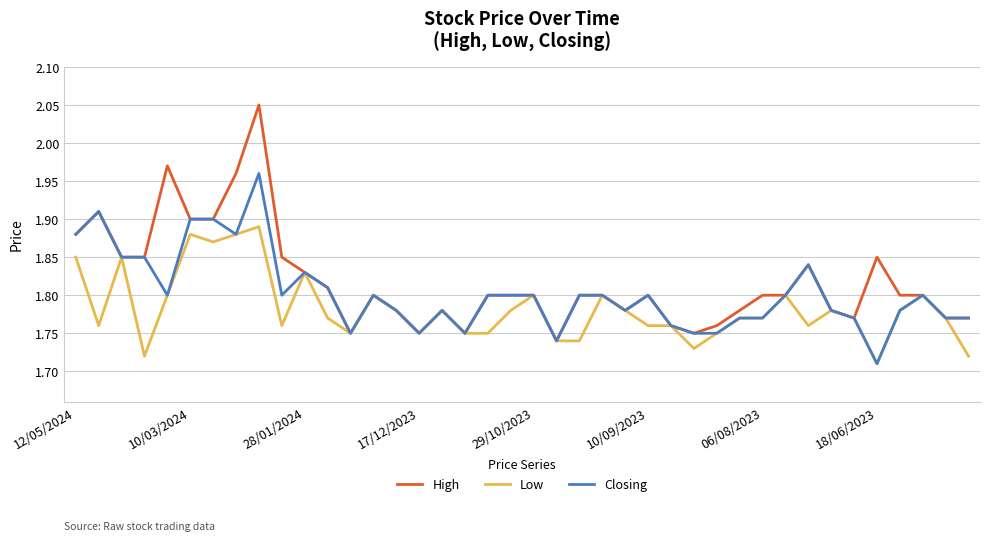

Rank the series by their maximum value, from highest to lowest.

High, Closing, Low